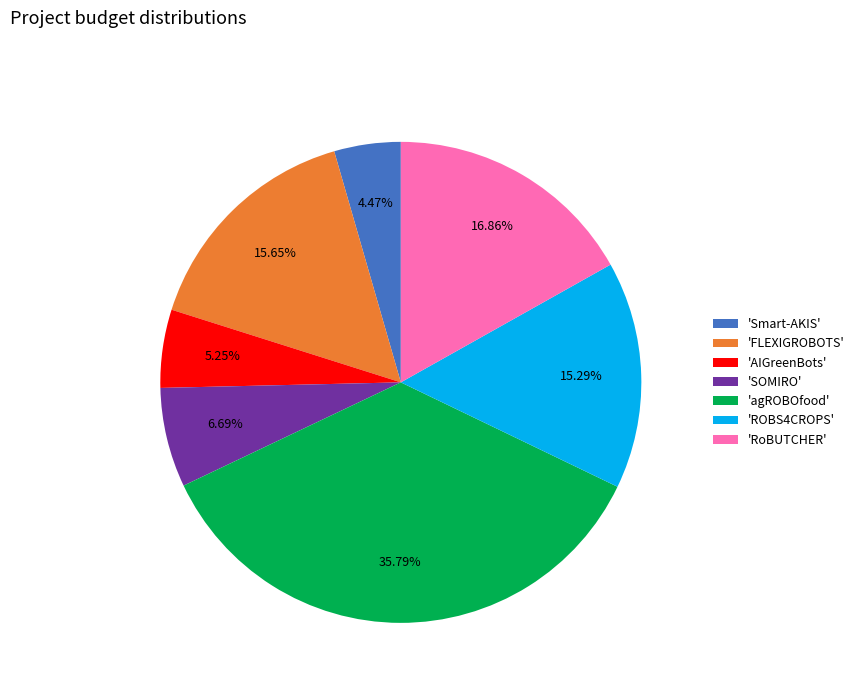

Is the sum of 'ROBS4CROPS' and 'RoBUTCHER' greater than half?

No